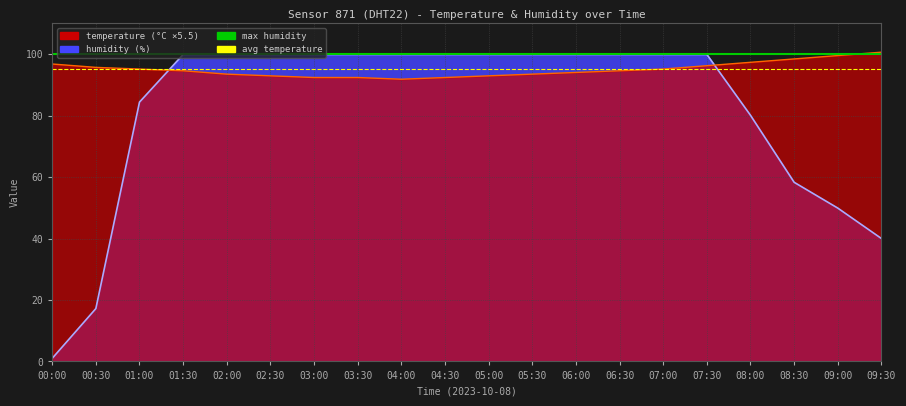

What is the maximum value for max humidity (99.9)?

99.9